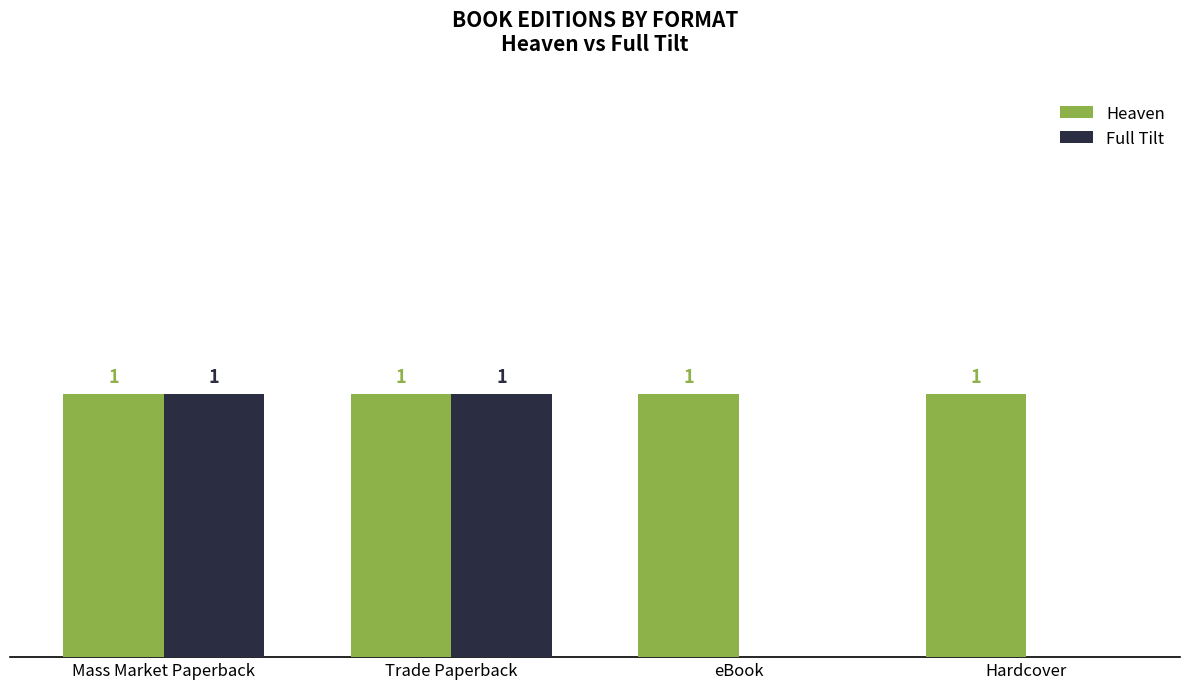

Which series has the largest total across all categories?

Heaven